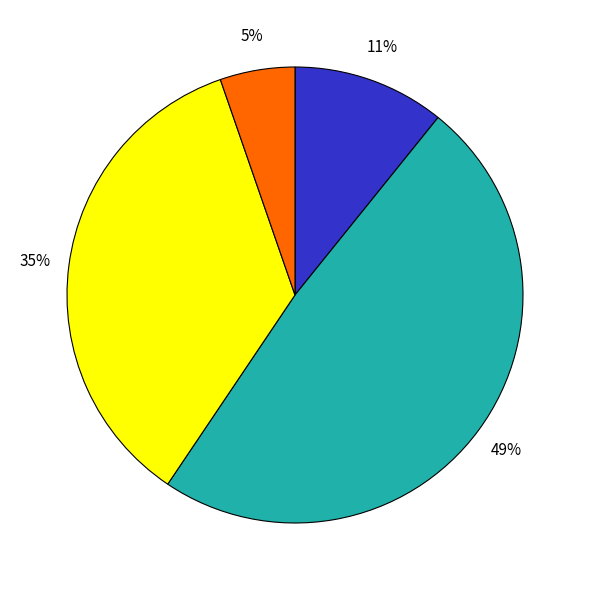

Is there any slice that represents more than half of the pie?

No